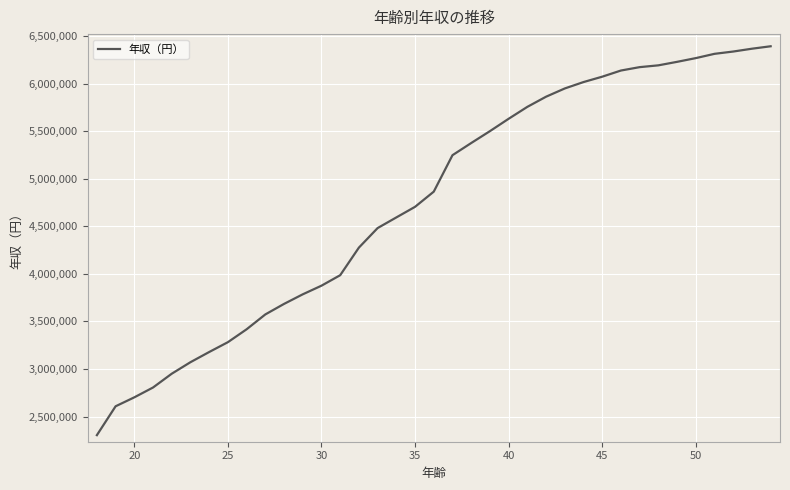

What is the minimum value shown in the chart?

2303745